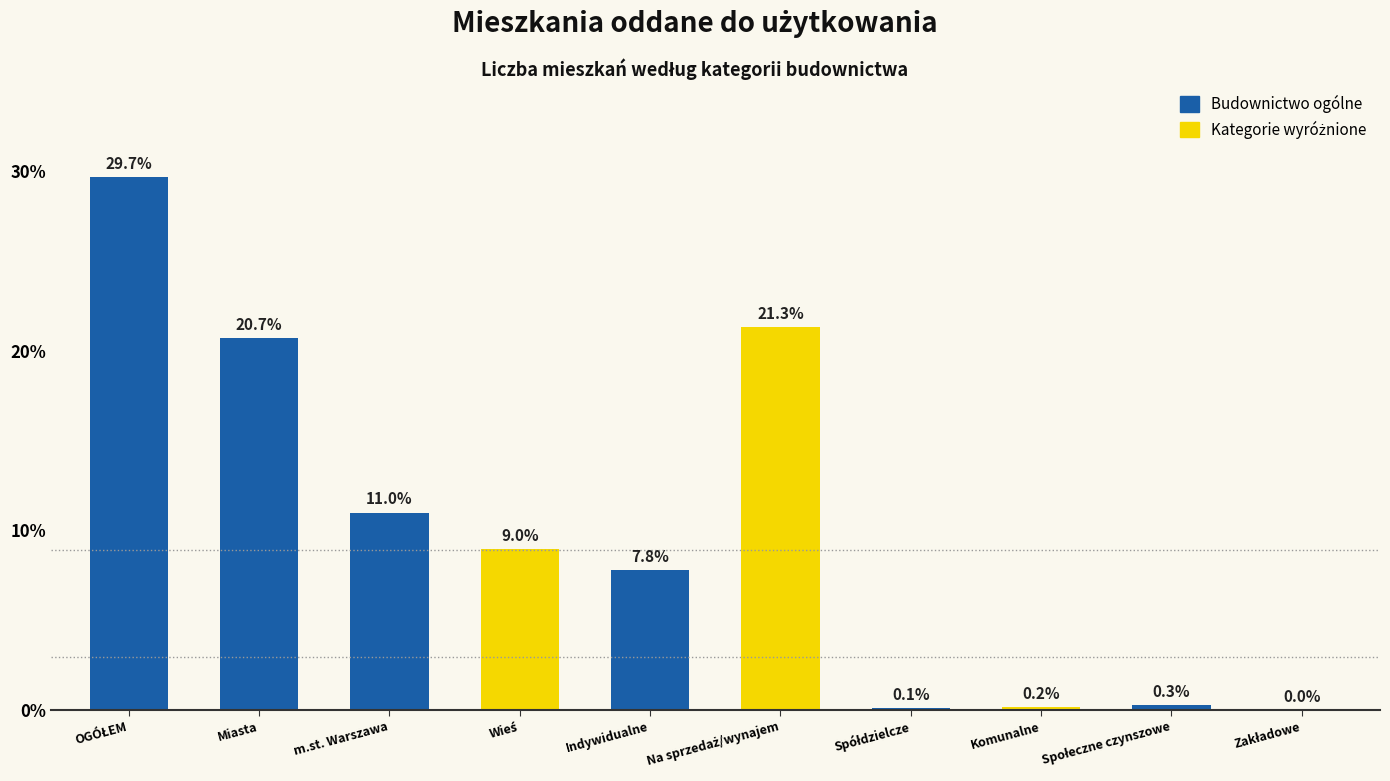

What is the label of the 6th bar from the right?

Indywidualne